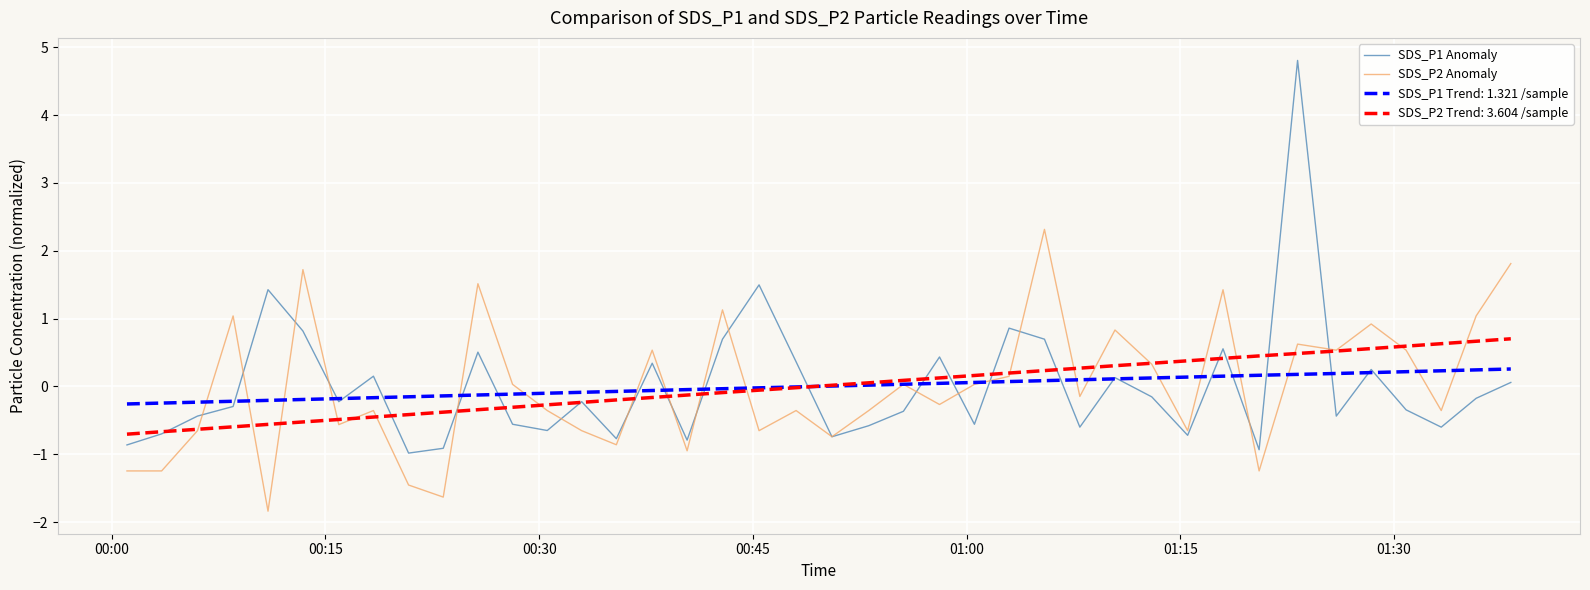

What is the maximum value shown in the chart?

4.8